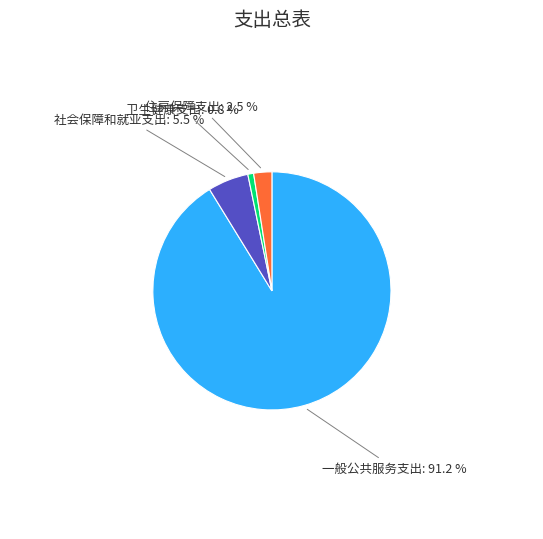

Is 一般公共服务支出 the majority of the pie?

Yes